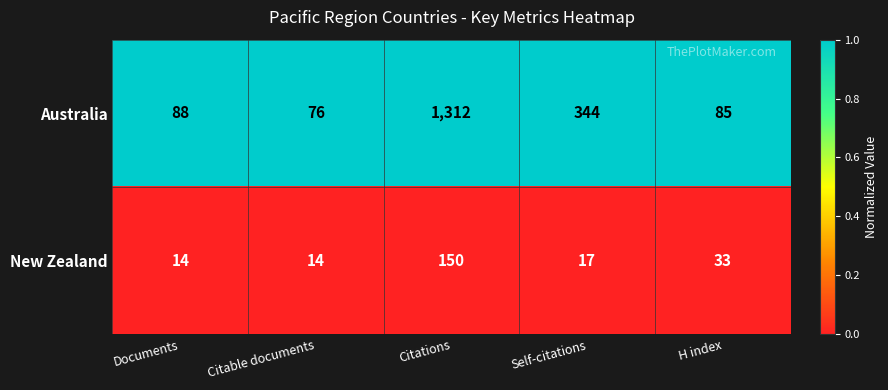

Which series changed the most between Citable documents and Self-citations?

Australia